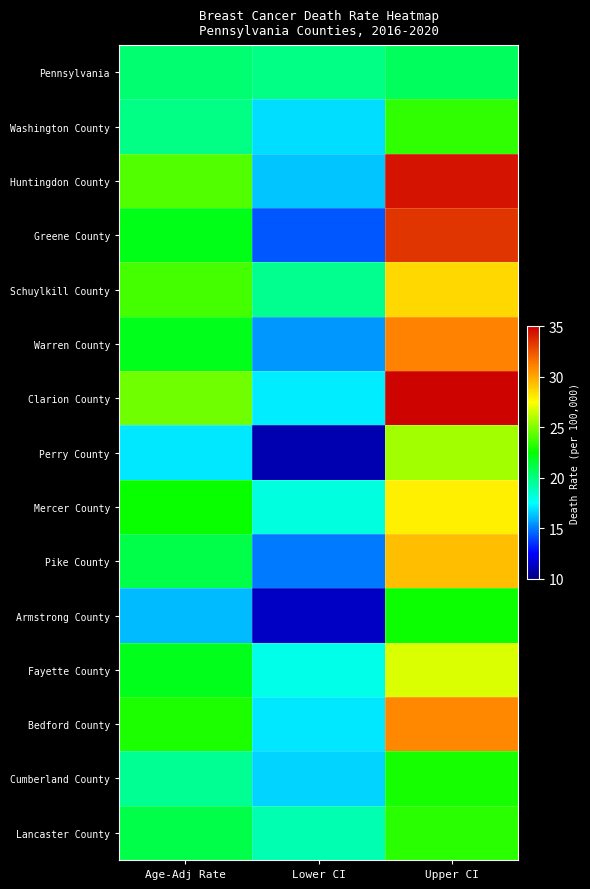

At Lower CI, list the series in order from smallest to largest.

Perry County, Armstrong County, Greene County, Pike County, Warren County, Huntingdon County, Cumberland County, Washington County, Bedford County, Clarion County, Fayette County, Mercer County, Lancaster County, Schuylkill County, Pennsylvania